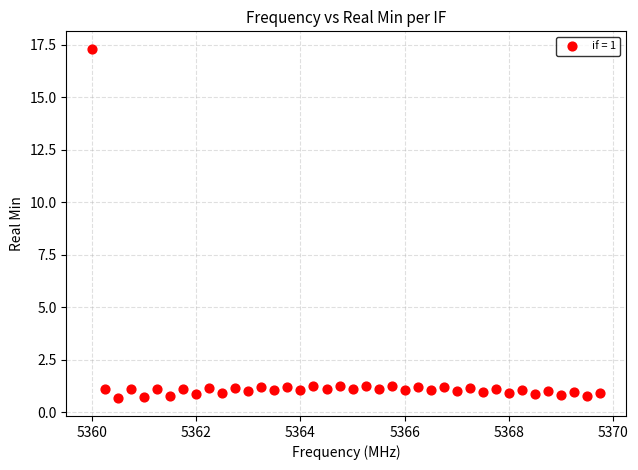

What is the range of X values (max minus min)?

9.8